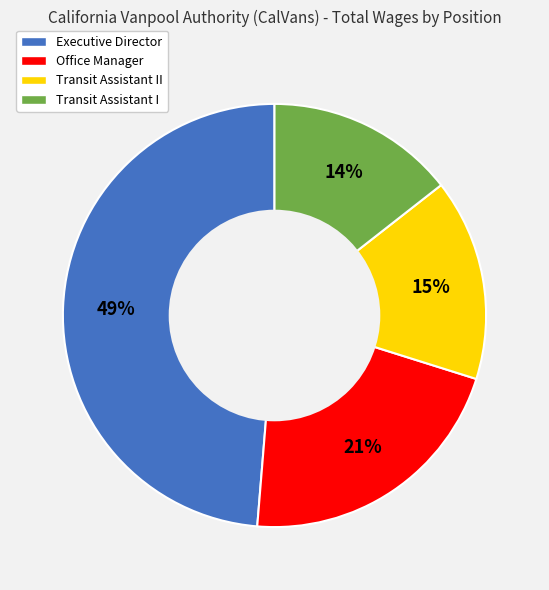

Is the sum of Transit Assistant I and Office Manager greater than half?

No